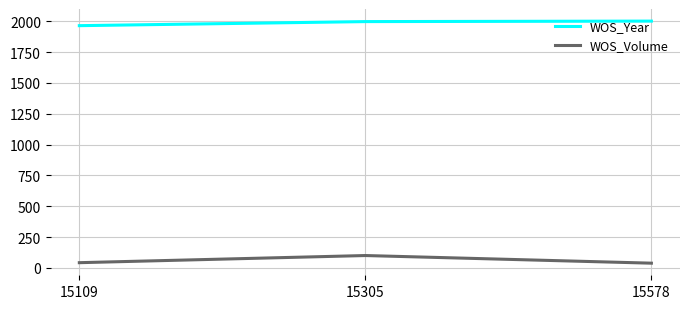

Rank the series at 15305 from highest to lowest value.

WOS_Year, WOS_Volume